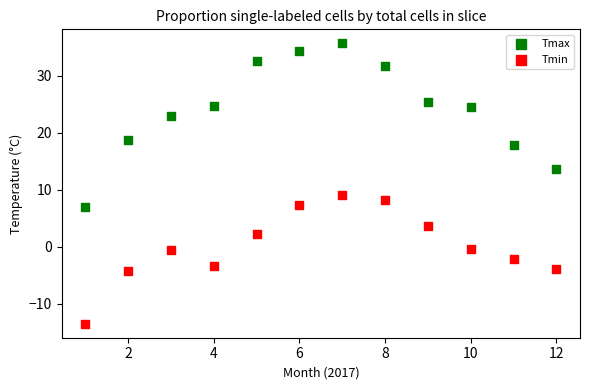

Which series reaches the minimum Y coordinate?

Tmin